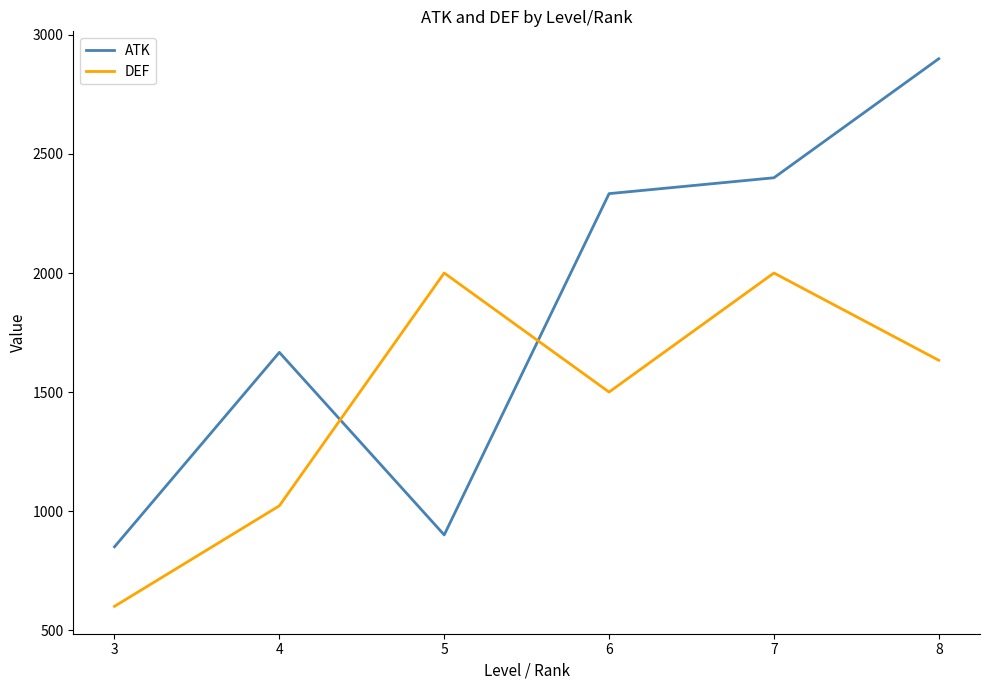

The value of DEF at 8 is 1633.3. True or false?

True